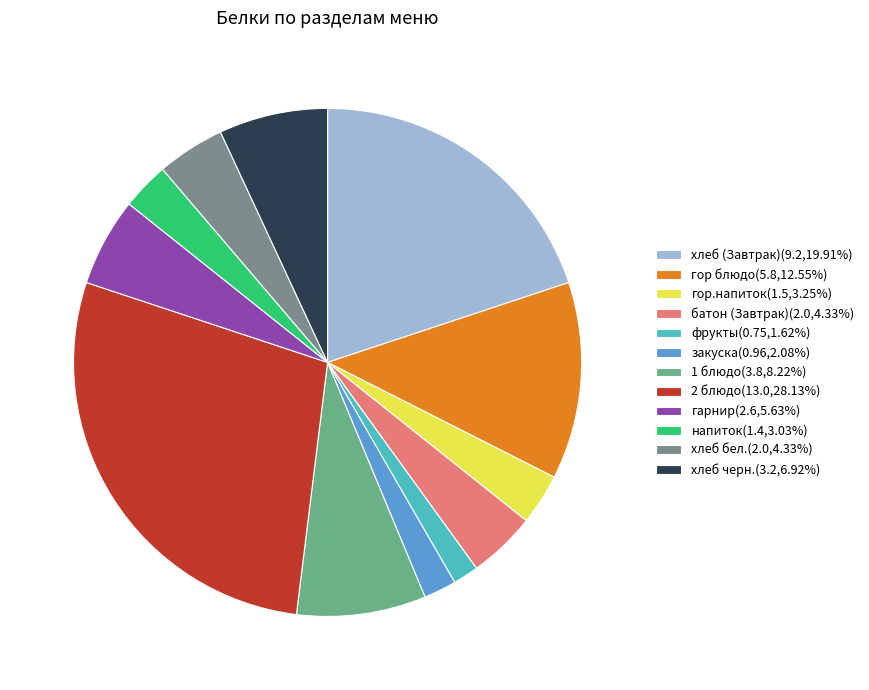

Is there any slice that represents more than half of the pie?

No